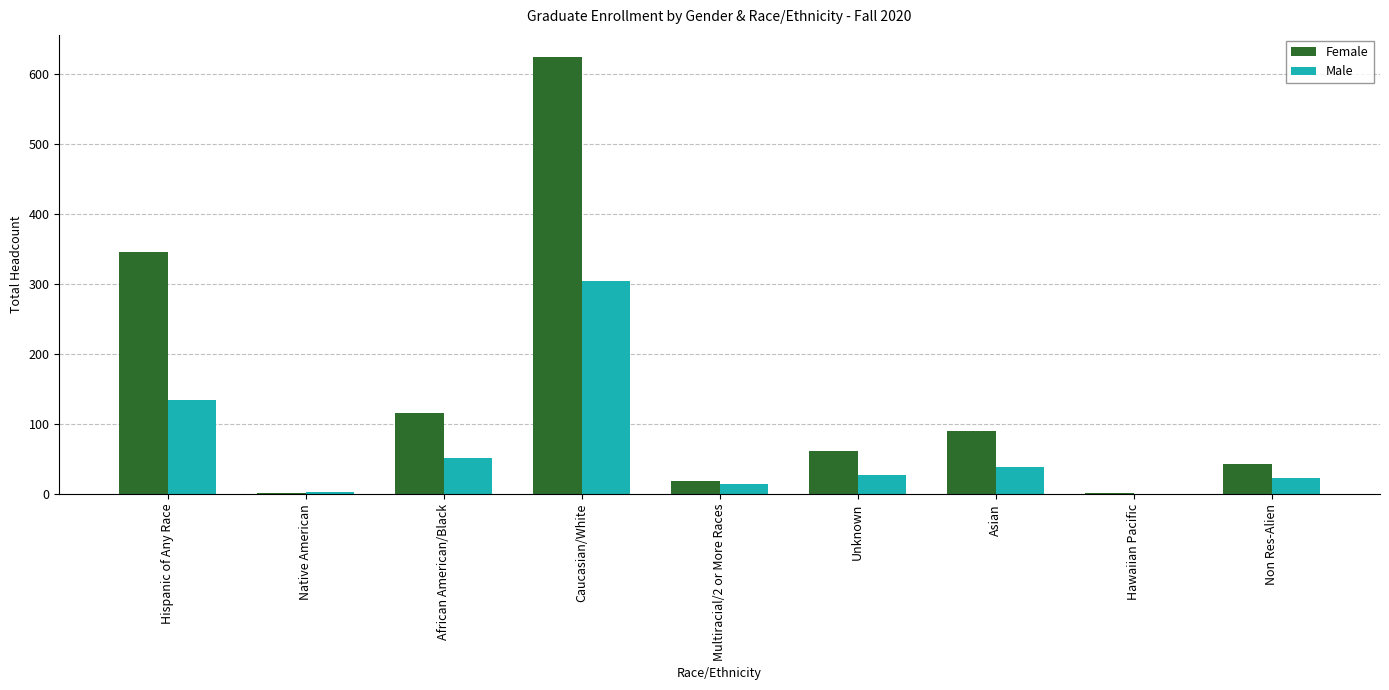

Is the value of Male at Unknown greater than the value of Female at Caucasian/White?

No